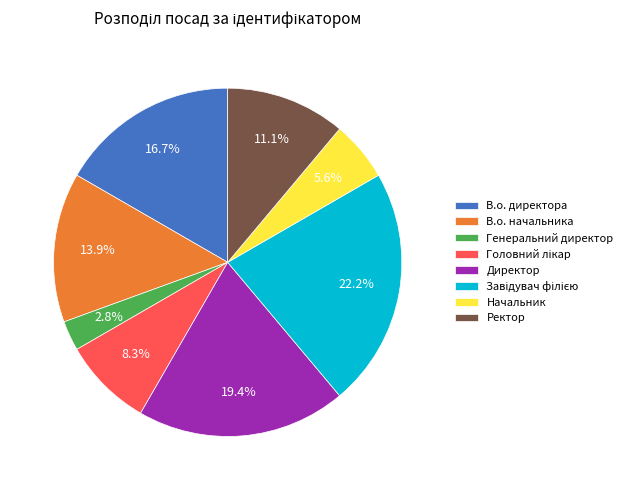

To the nearest percent, what percentage of the pie is Ректор?

11%